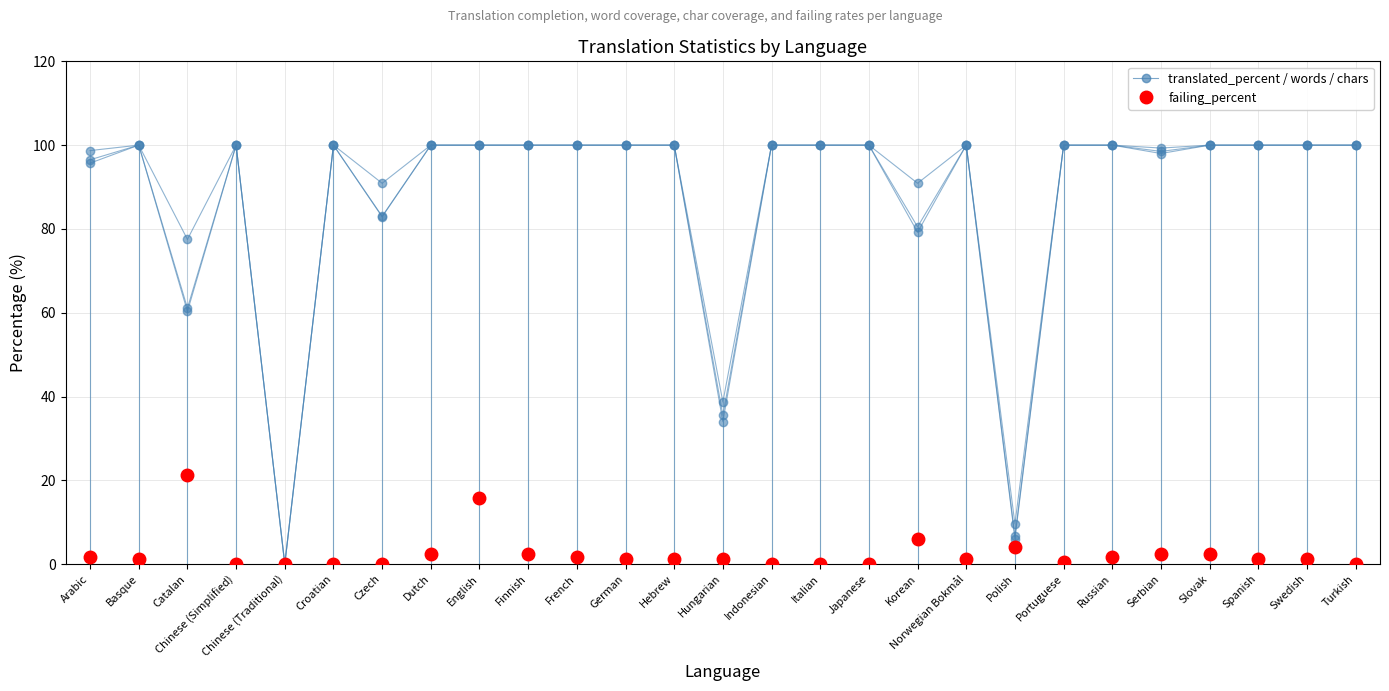

Does the chart have visible grid lines?

Yes